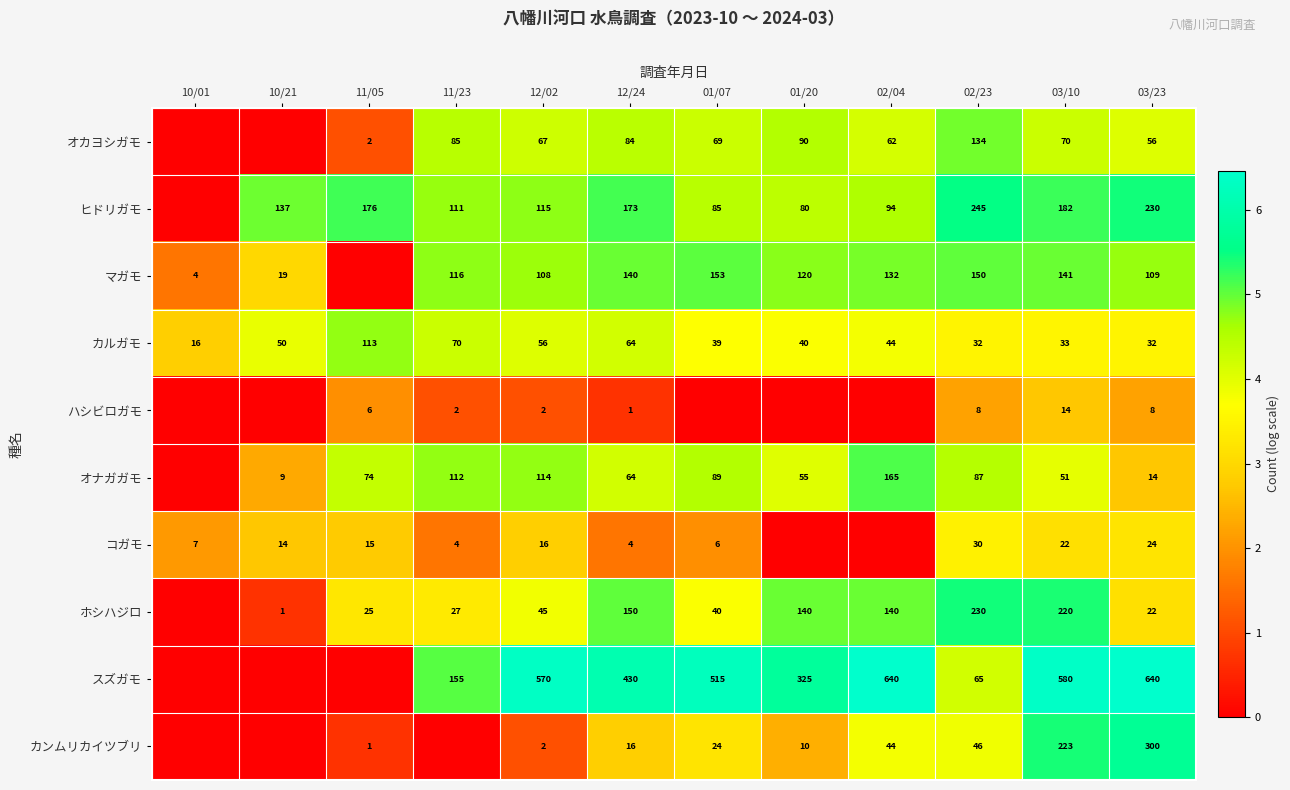

What is the difference between the マガモ values at 03/23 and 03/10?

32